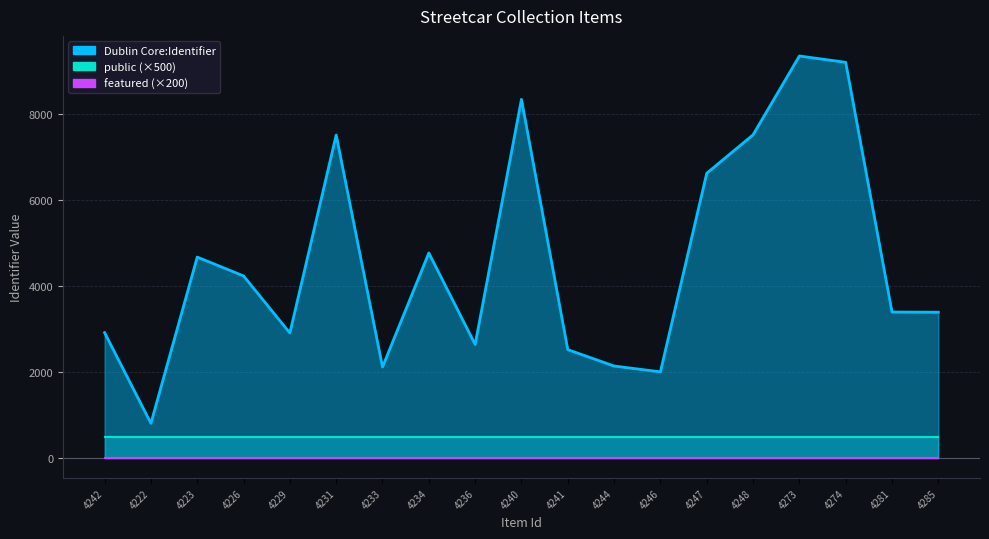

Rank the series by their maximum value, from lowest to highest.

featured, public, Dublin Core:Identifier